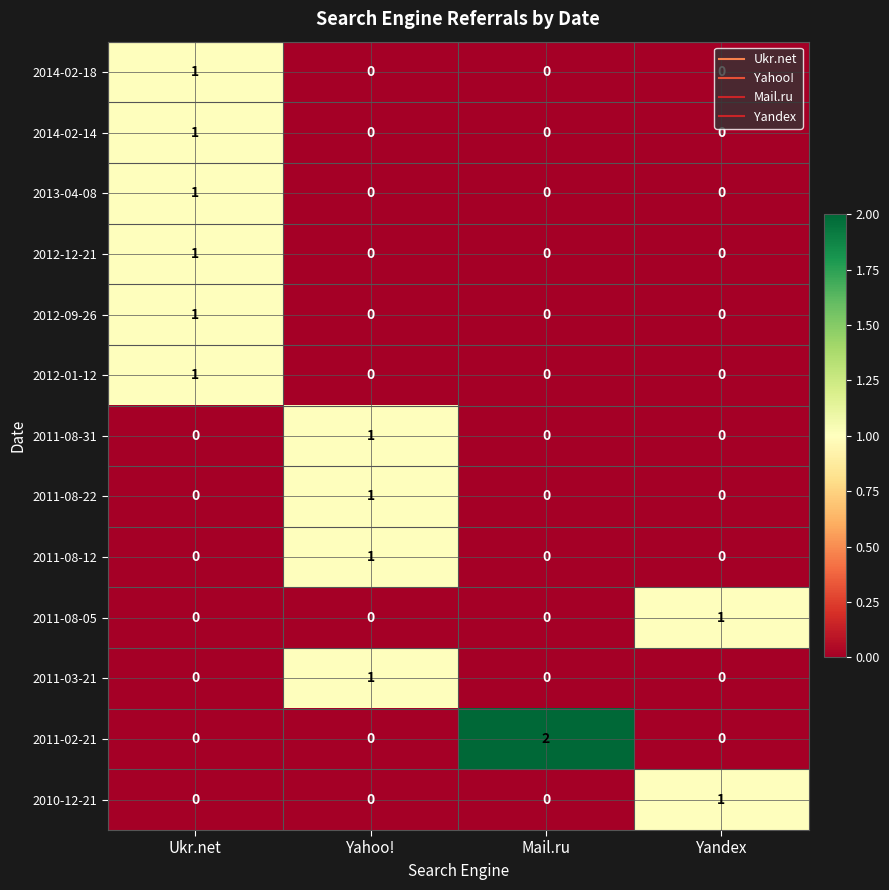

At how many categories does at least one series exceed 0?

4